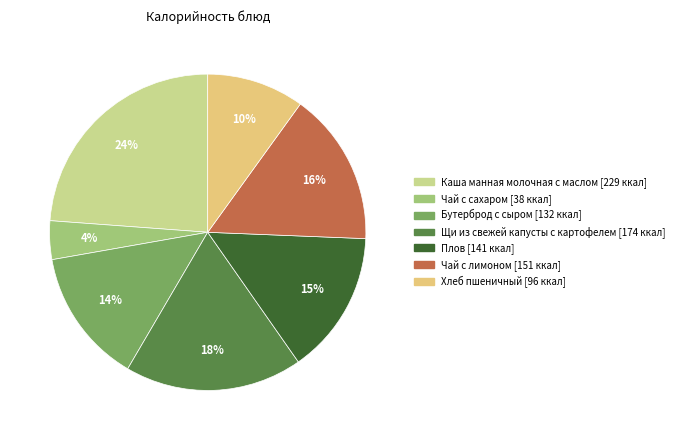

What is the ratio of the value at Чай с сахаром to the value at Щи из свежей капусты с картофелем?

0.2